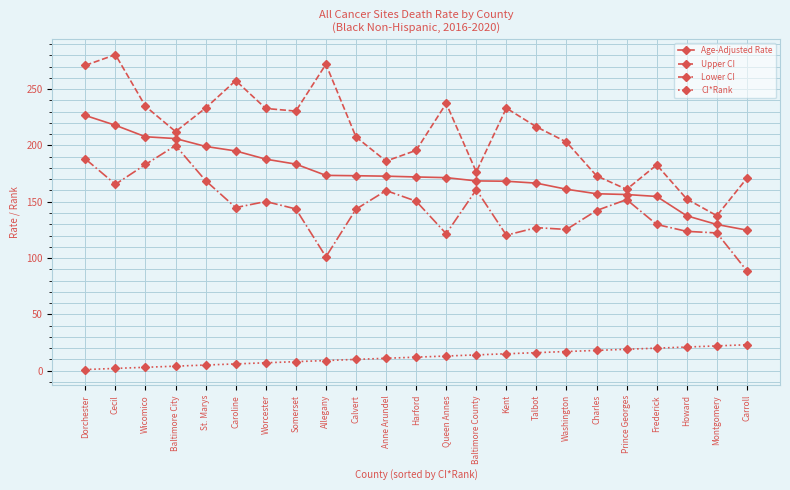

Rank the series at Baltimore City from highest to lowest value.

Upper CI, Age-Adjusted Rate, Lower CI, CI*Rank